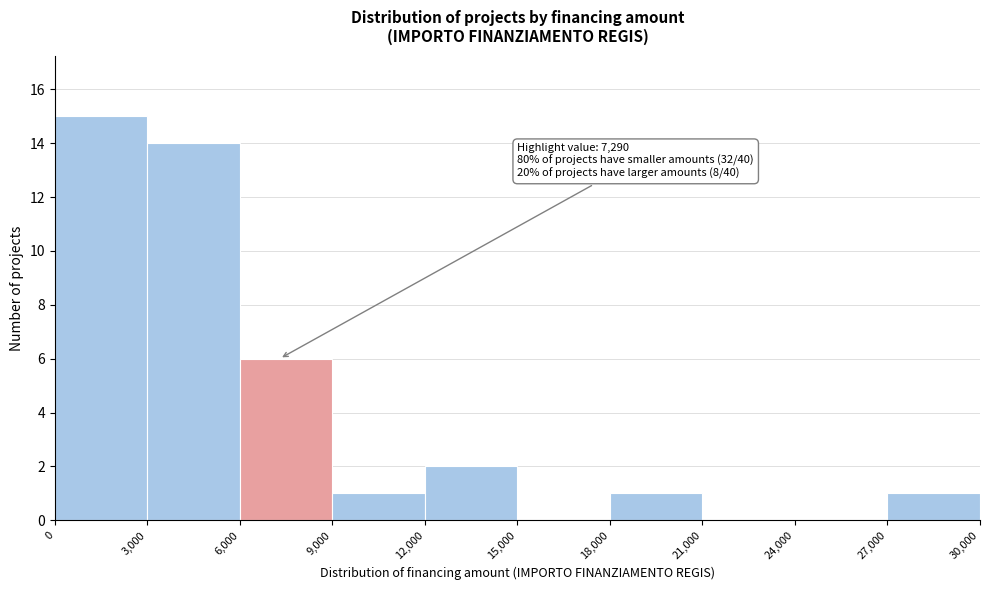

Which range on the x-axis has the tallest bar?

0 to 3,000